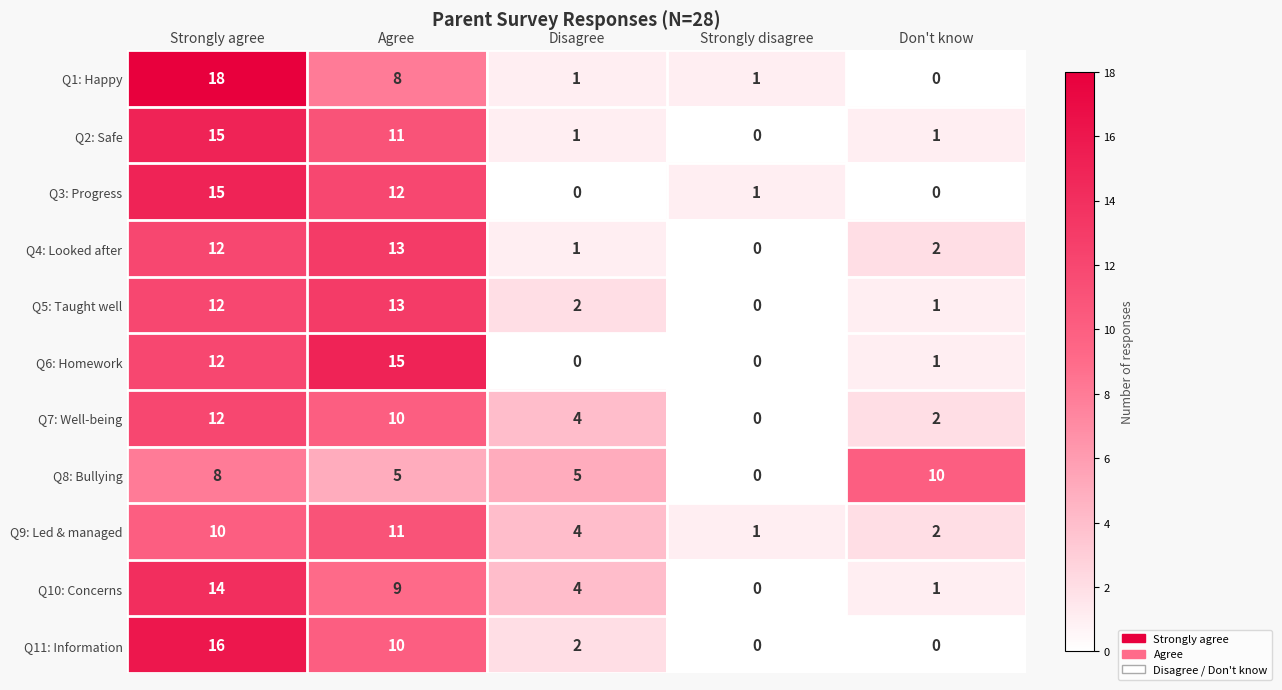

Which label corresponds to the largest value in the chart?

Strongly agree